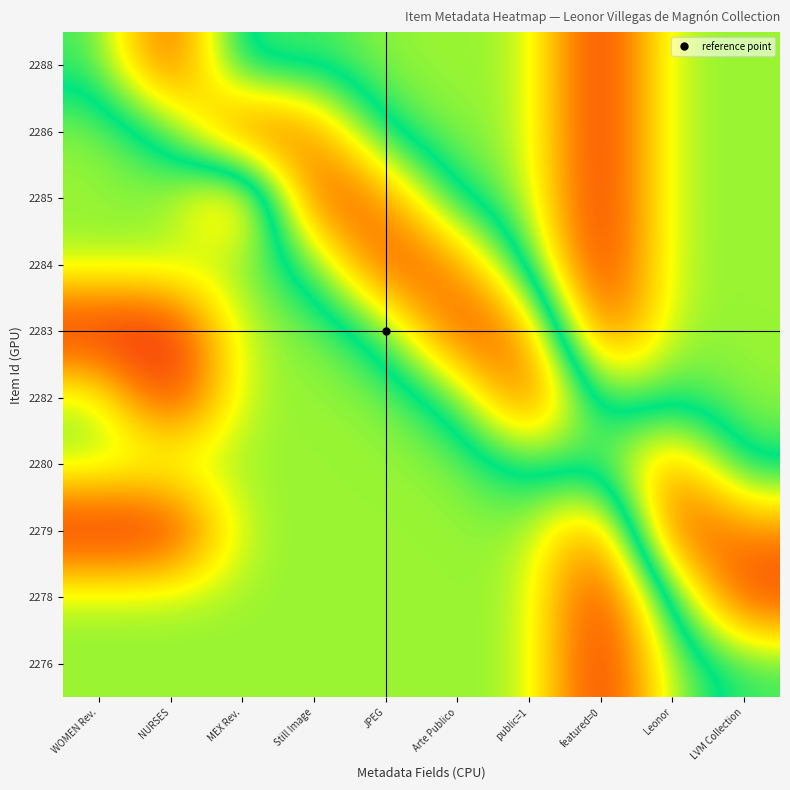

Count the number of categories in the chart.

10